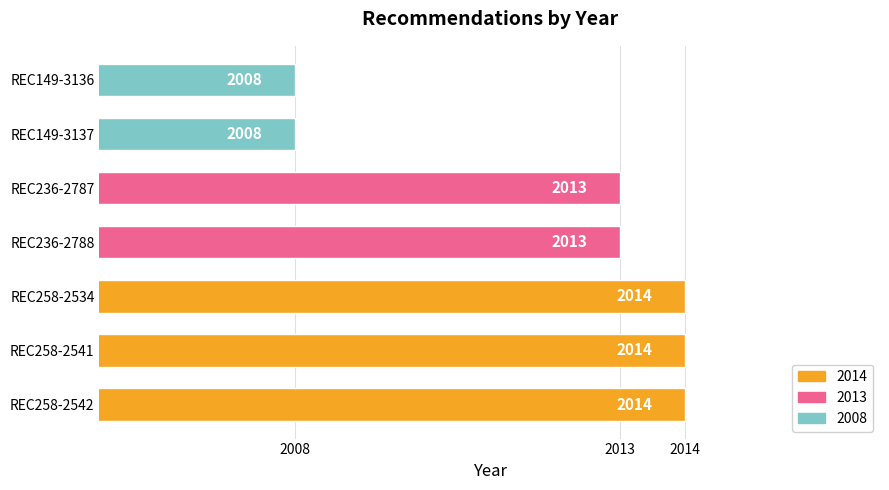

What is the smallest value displayed?

2008